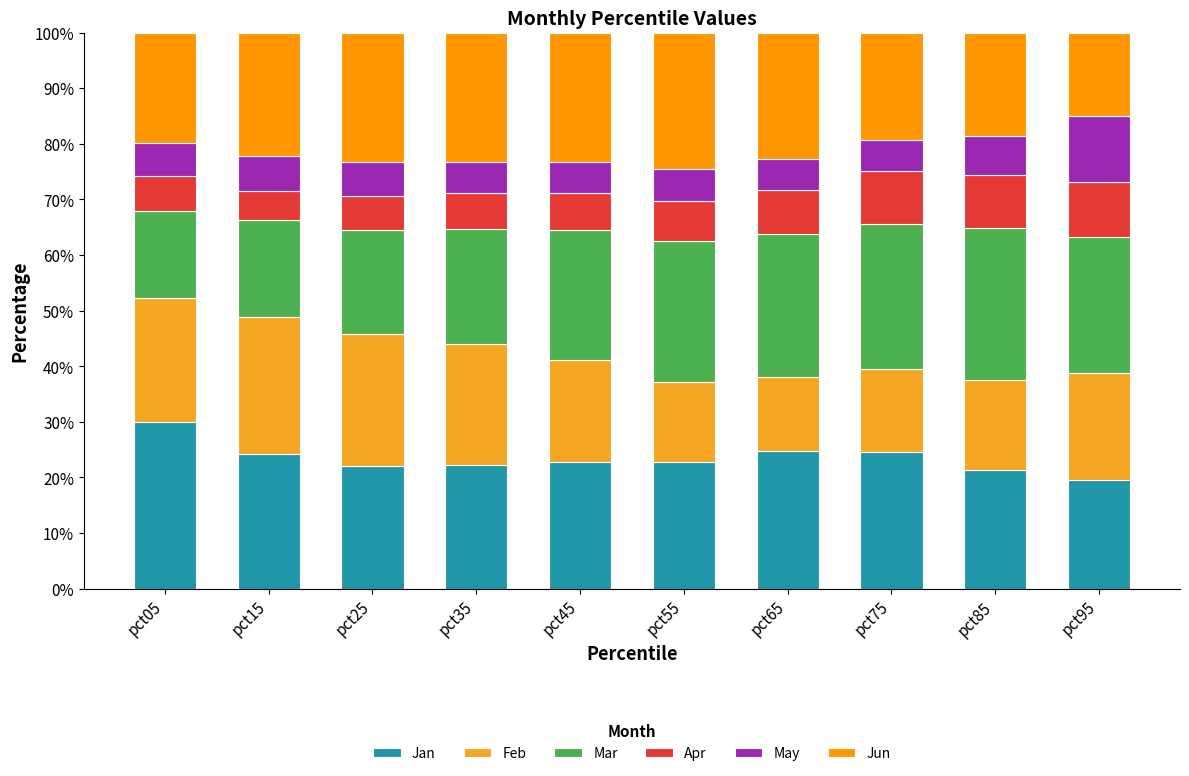

Does the chart contain stacked bars?

Yes